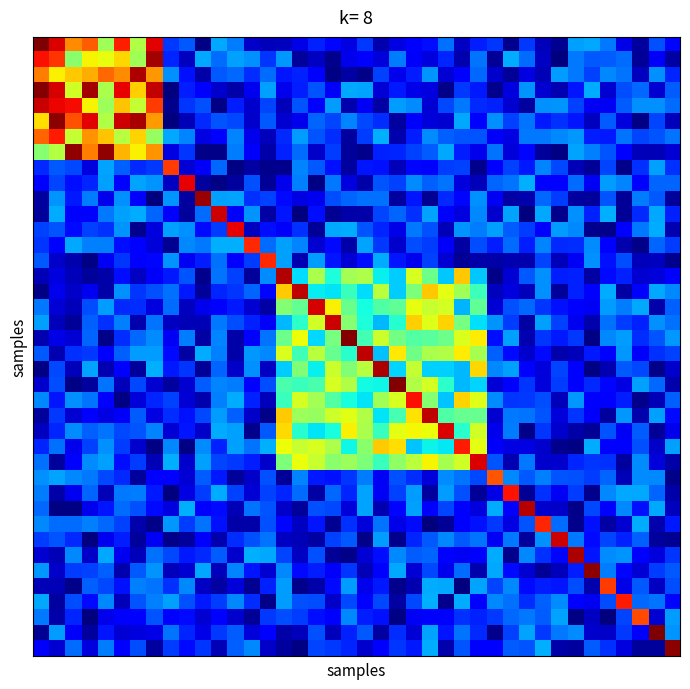

How many series are shown in this chart?

40